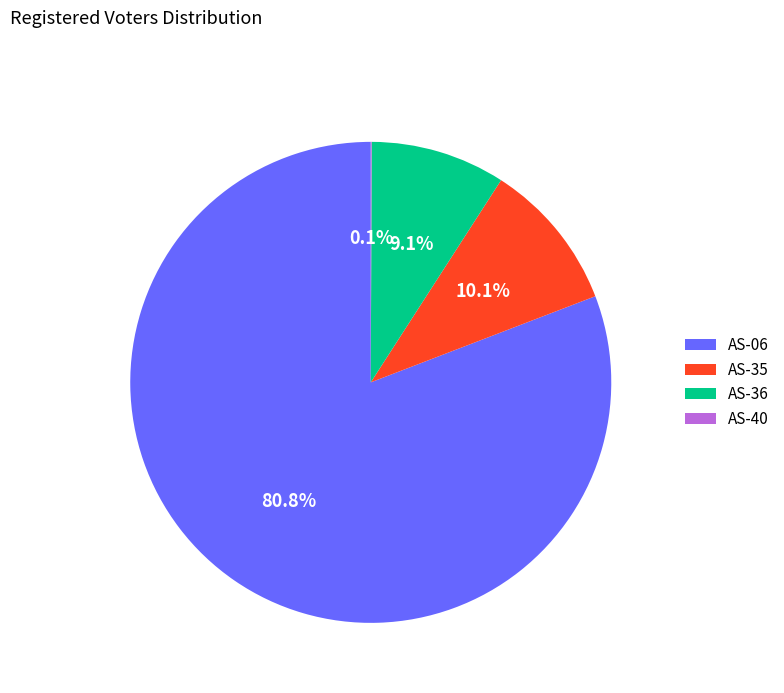

To the nearest percent, what is the combined percentage of AS-36 and AS-35?

19%